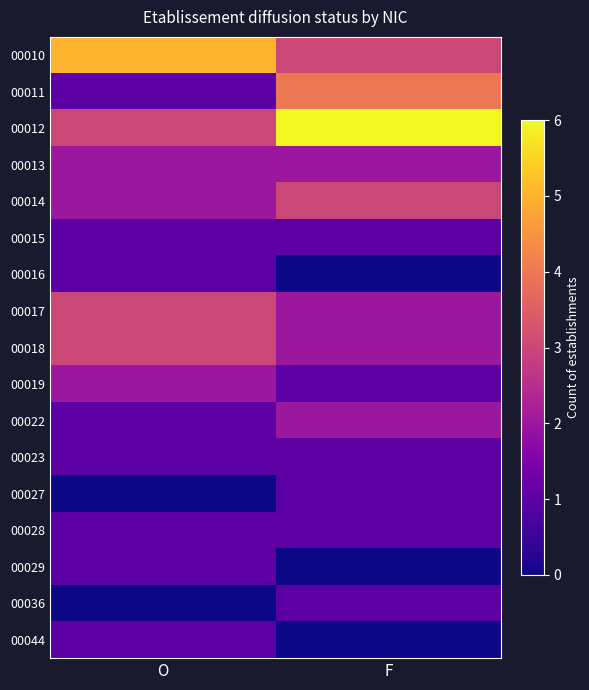

At how many categories does at least one series exceed 5?

1